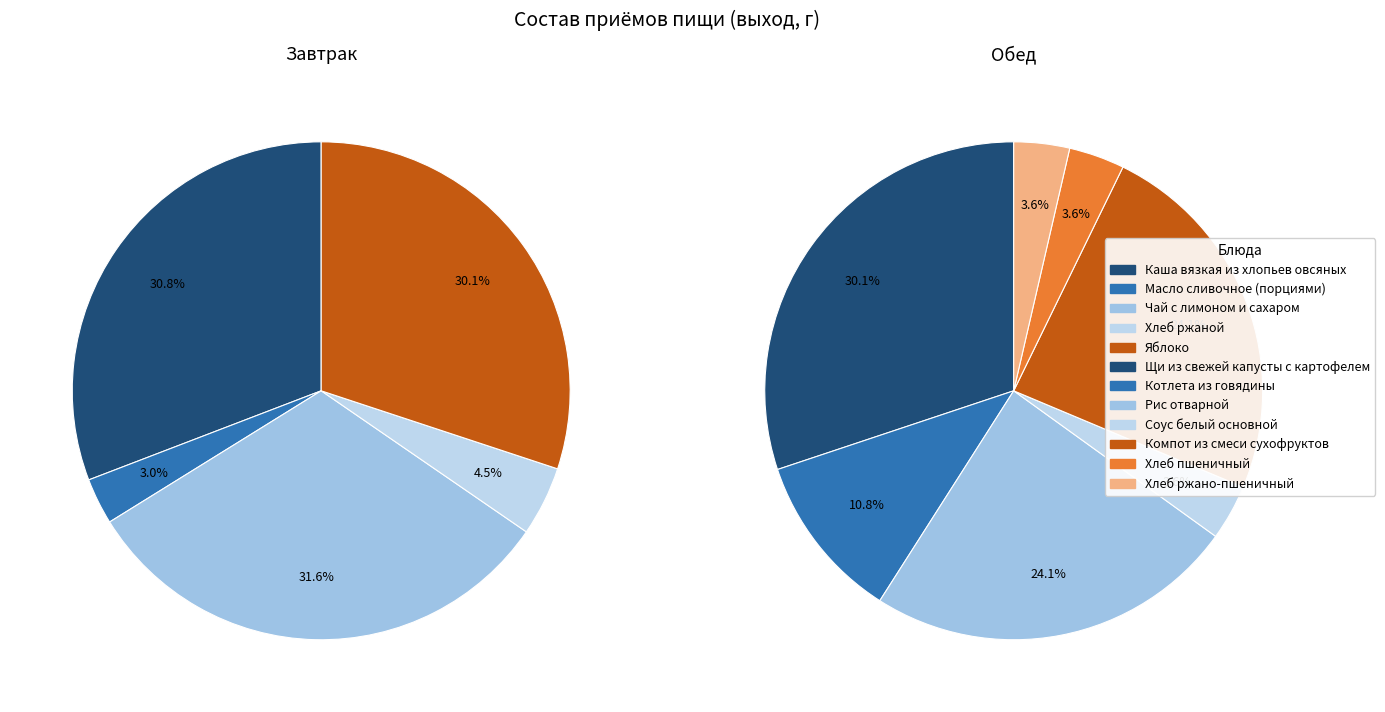

How many slices are in this pie chart?

12